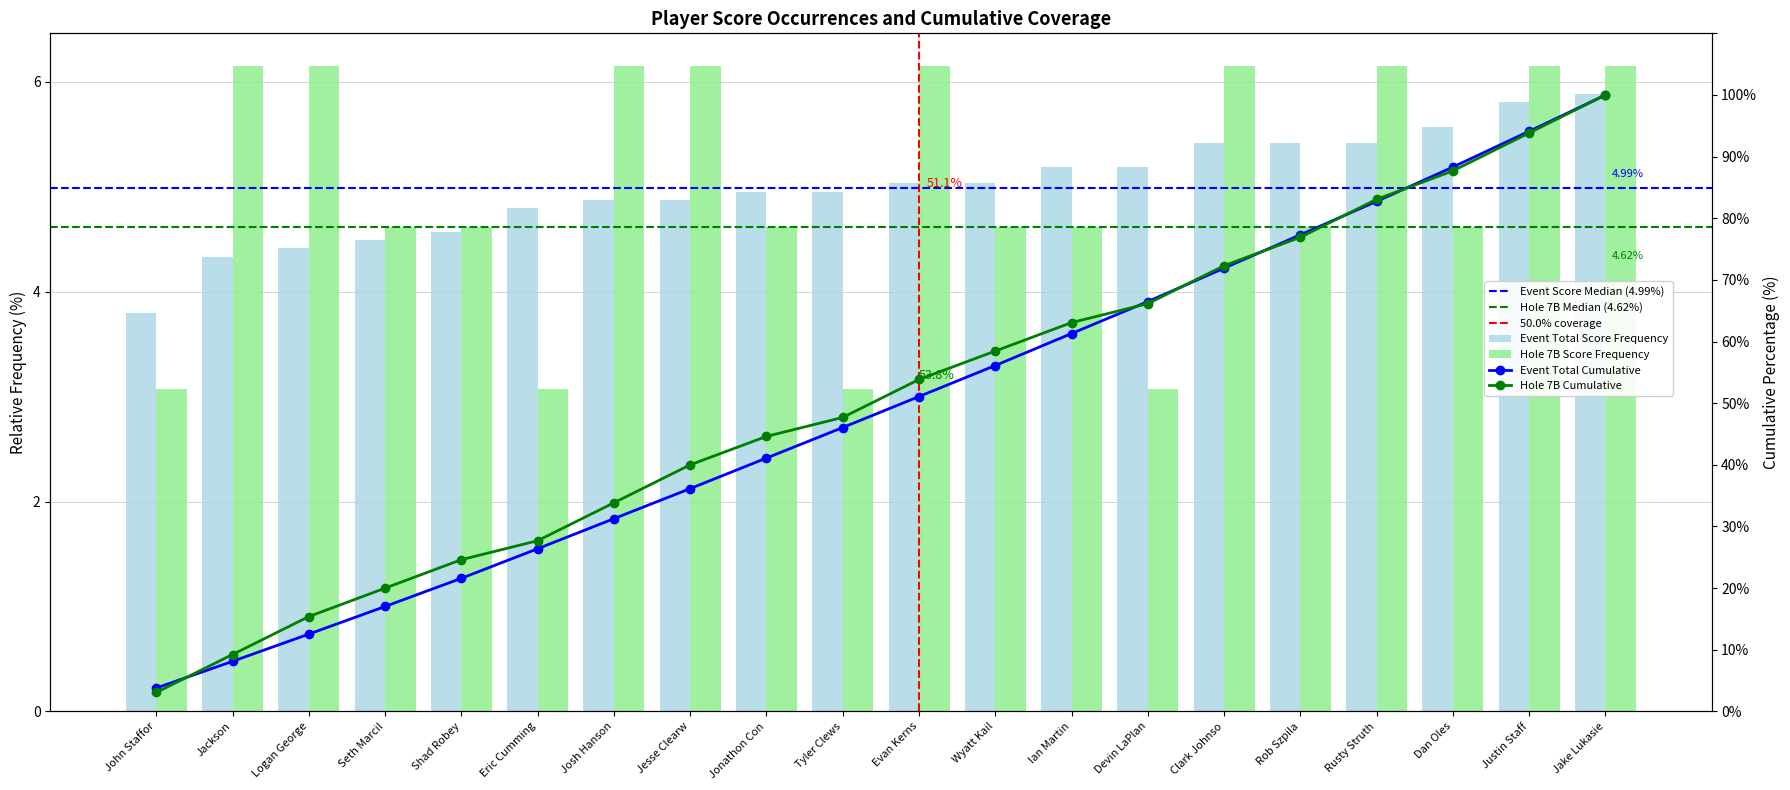

Which has a higher value, Devin LaPlan or Eric Cumming?

Devin LaPlan